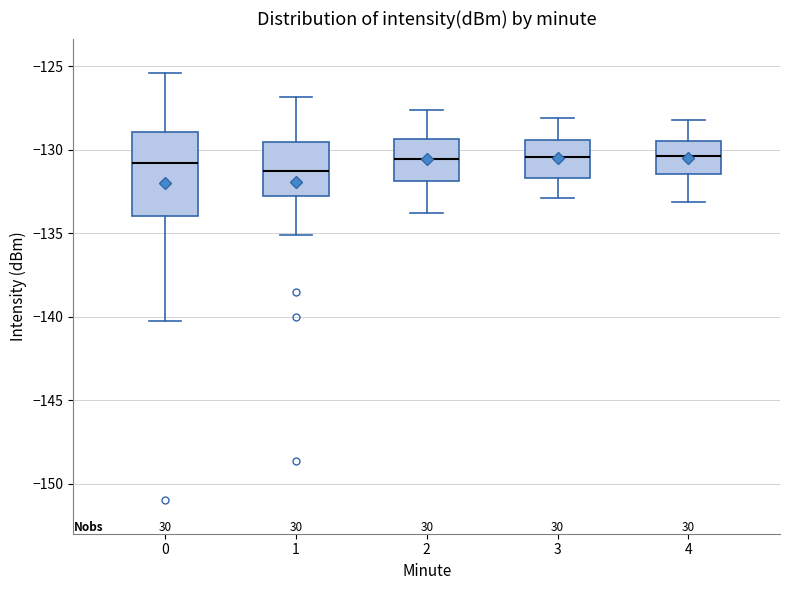

Where does the median line of the box at x = 2 sit on the y-axis? The values are not printed on the chart, so give them approximately, as read against the axis.

-130.5